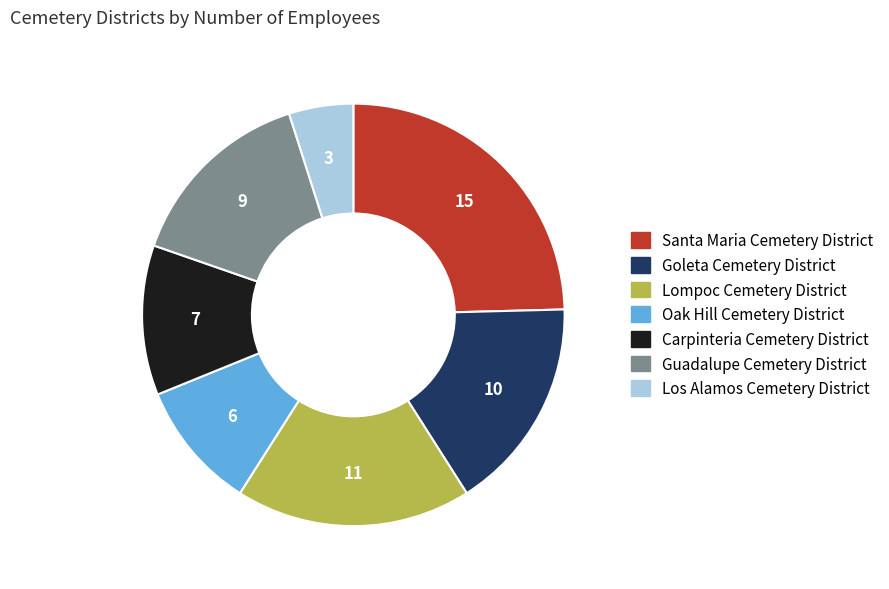

How many slices are in this pie chart?

7